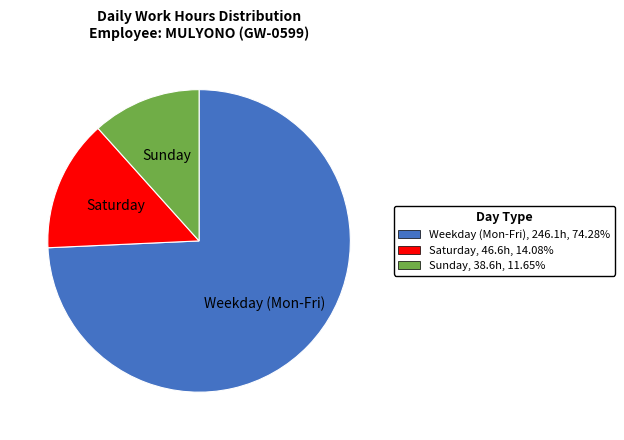

Combined, do Saturday and Weekday (Mon-Fri) account for over 50%?

Yes